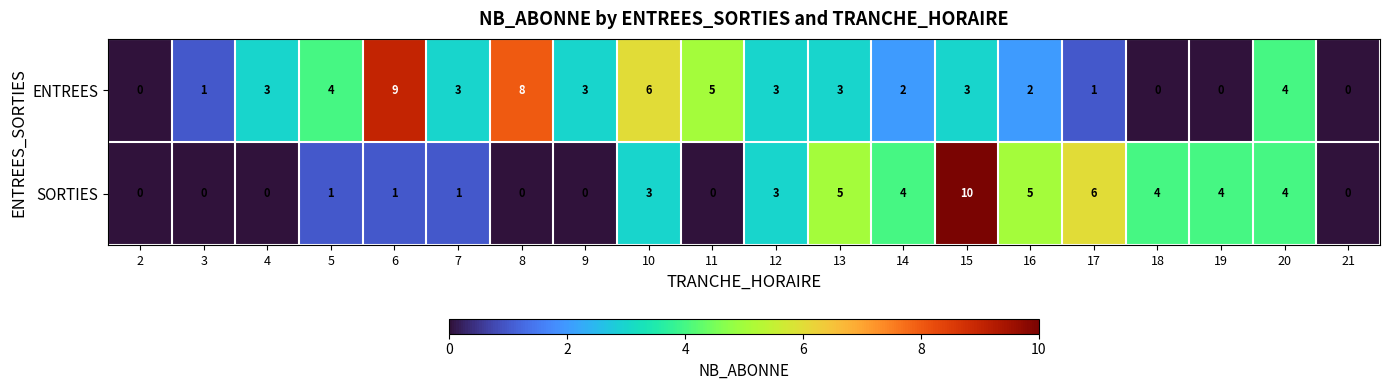

Count the number of categories in the chart.

20